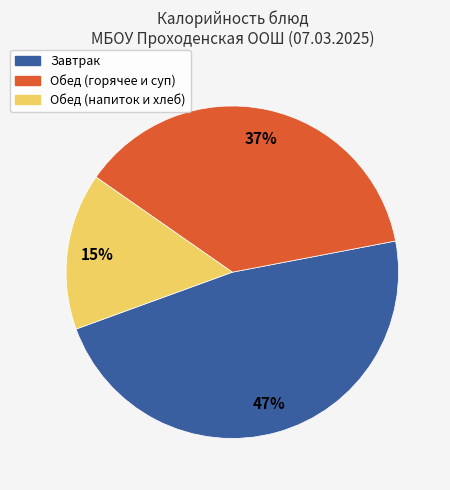

What is the largest slice in the pie chart?

Завтрак